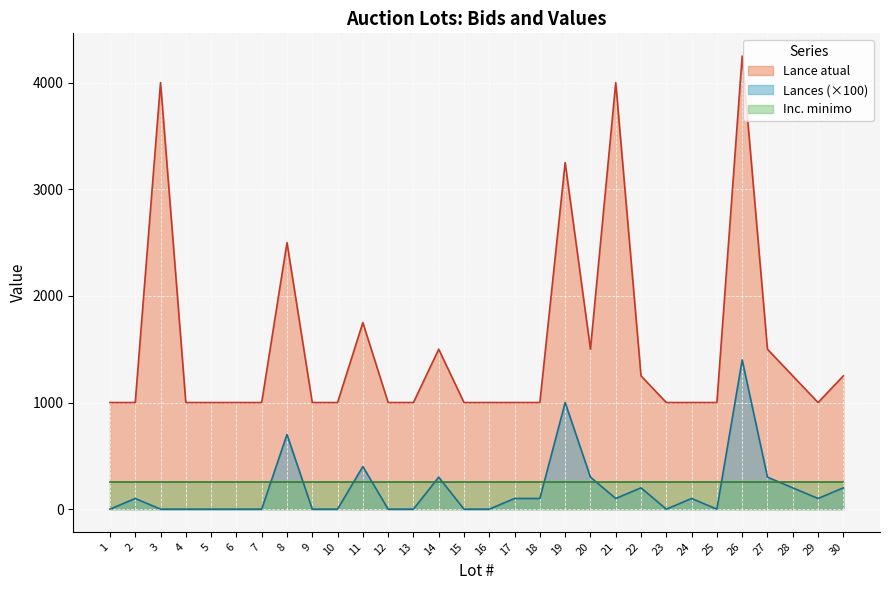

Does the chart display data point markers on the line(s)?

No